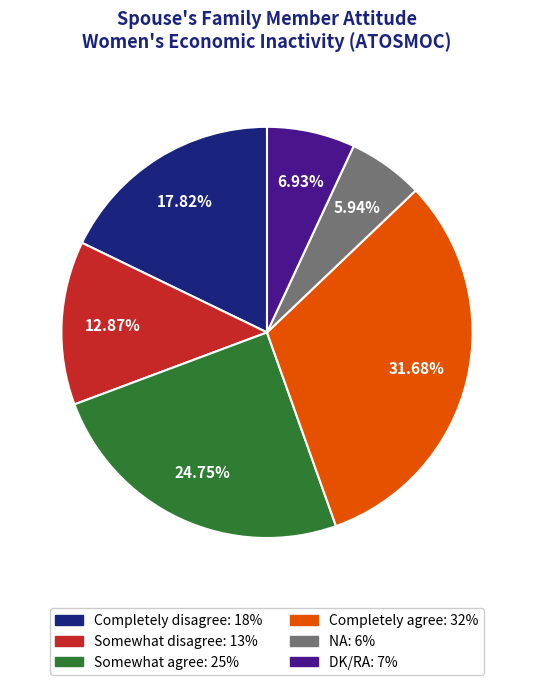

Count the number of slices in the pie.

6